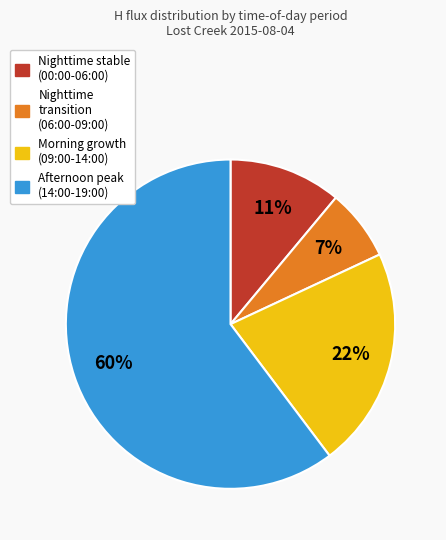

Is there a majority slice in this chart?

Yes